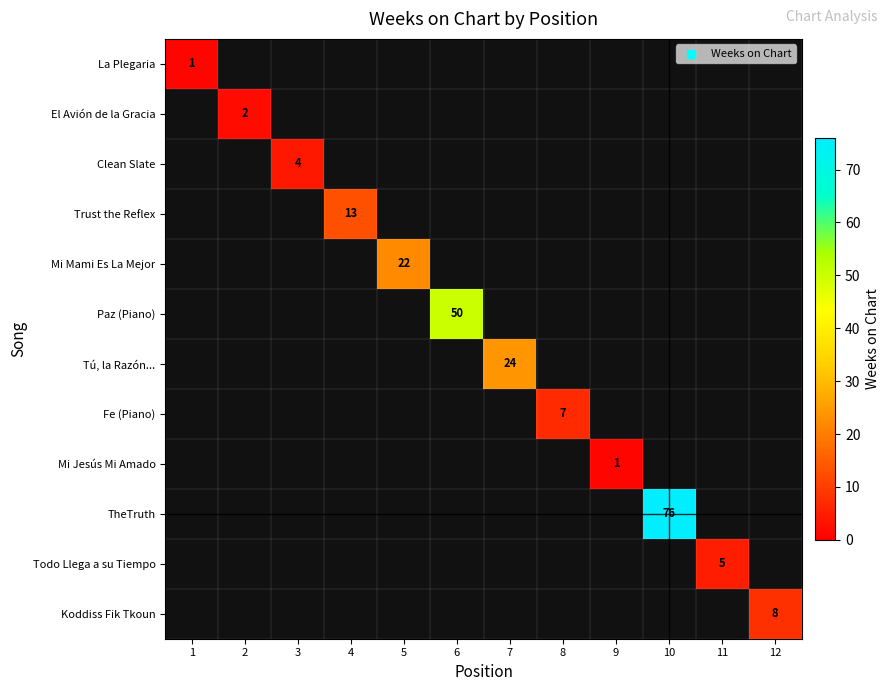

What is the minimum value shown in the chart?

1.0